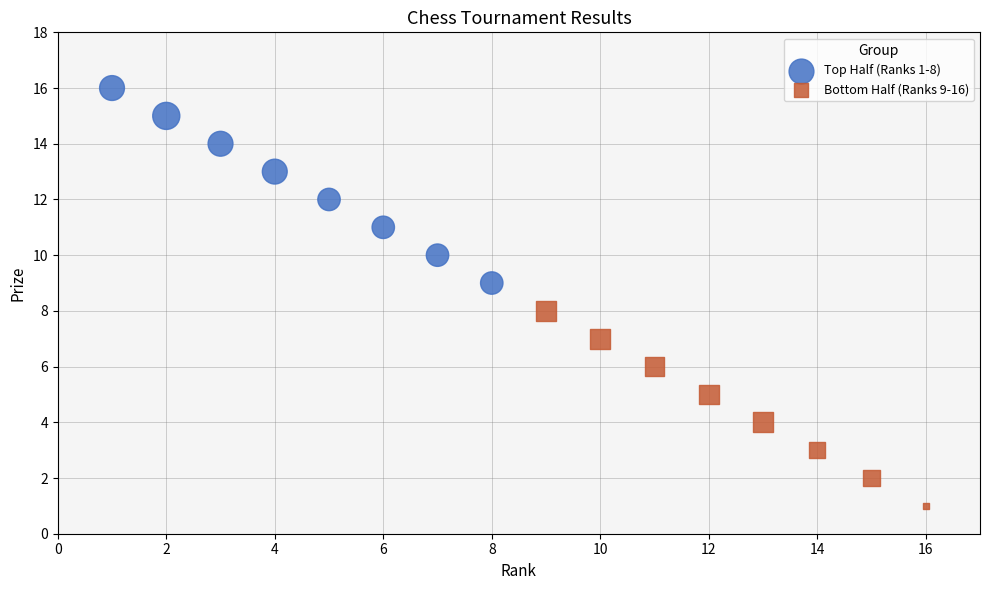

Which series reaches the minimum Y coordinate?

Bottom Half (Ranks 9-16)